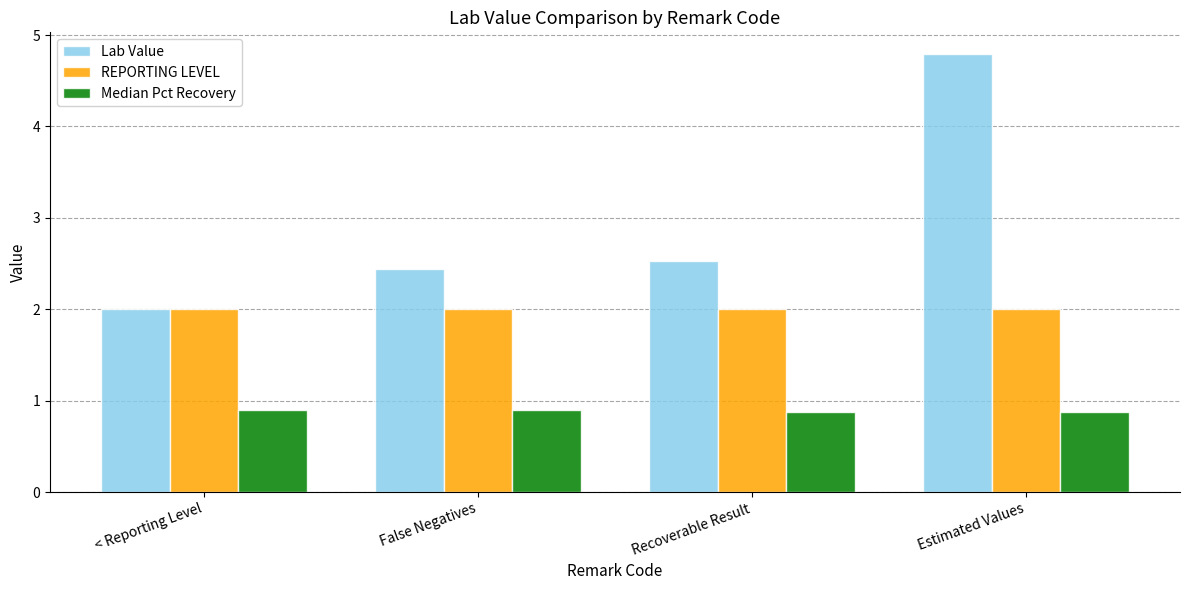

Between < Reporting Level and False Negatives, which series saw the biggest shift?

Lab Value